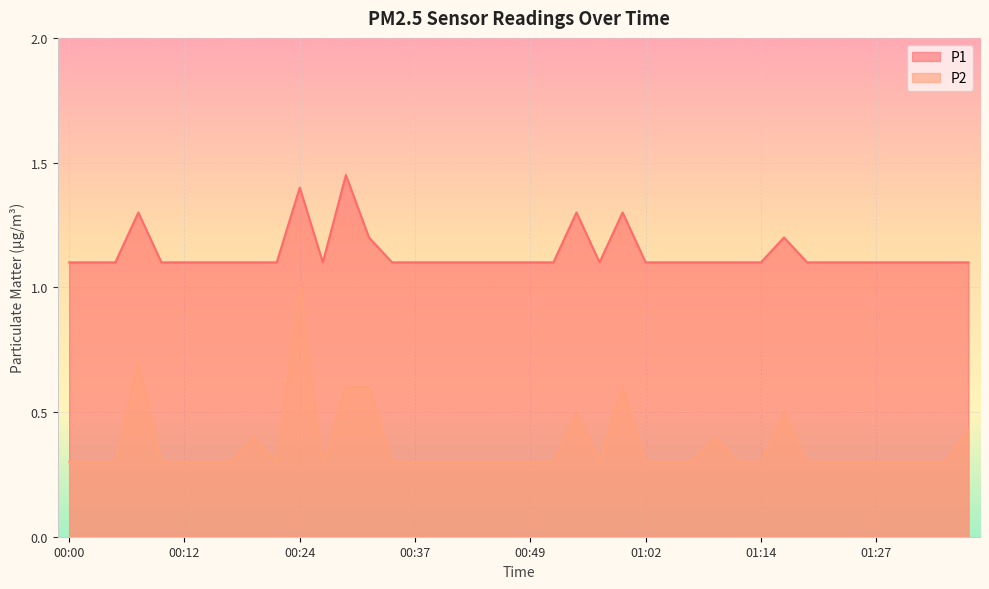

What is the difference between the highest and lowest values at 00:42?

0.8